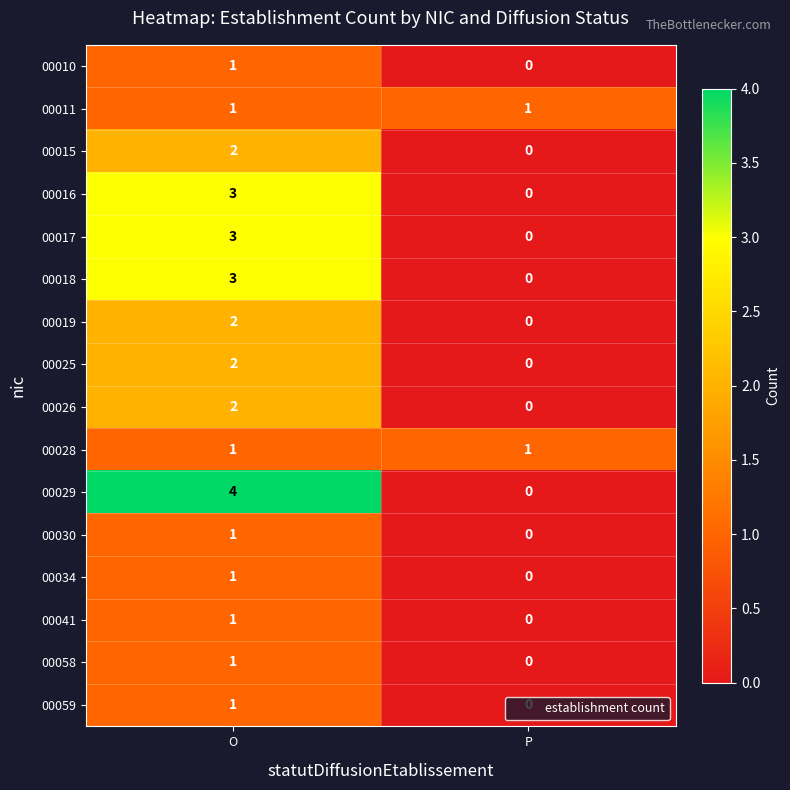

List the labels in order of 00029 value, largest first.

O, P